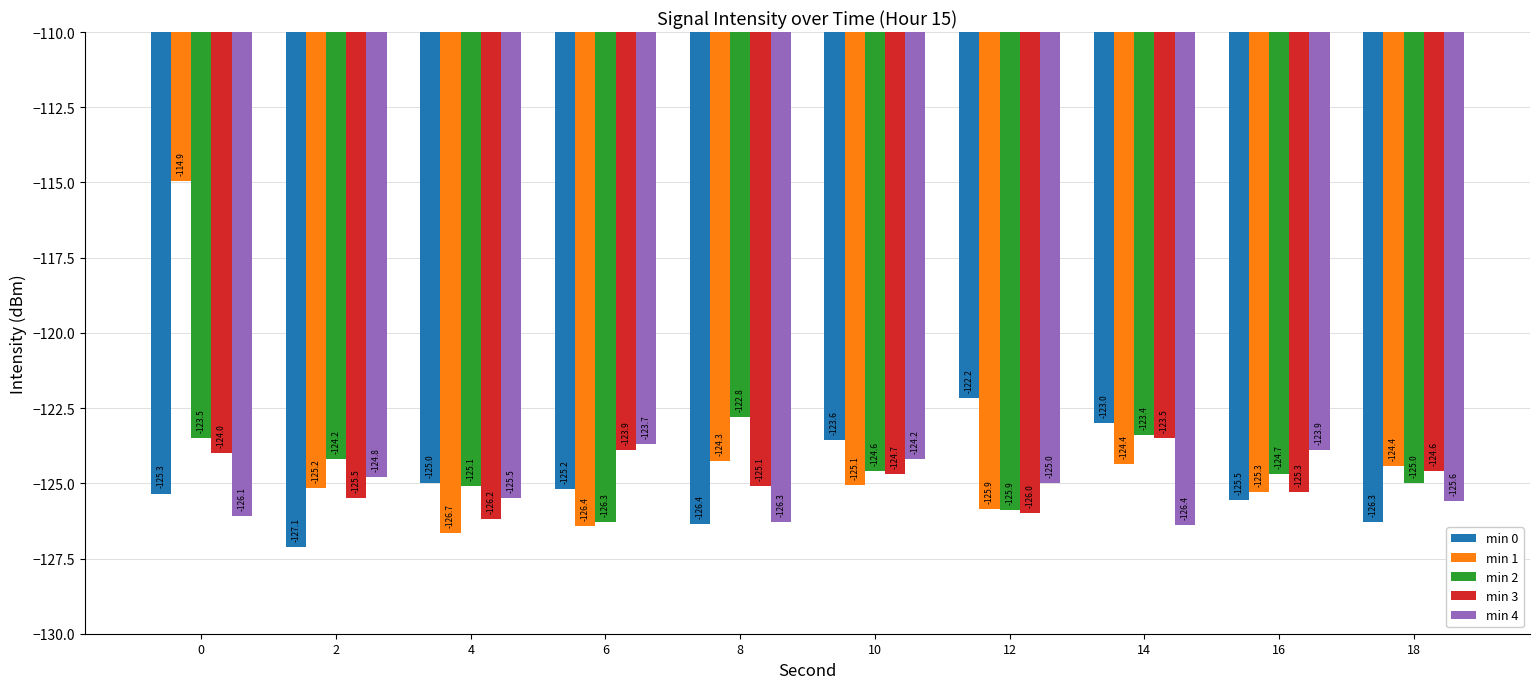

The min 2 series shows -125.1 at 4. True or false?

True